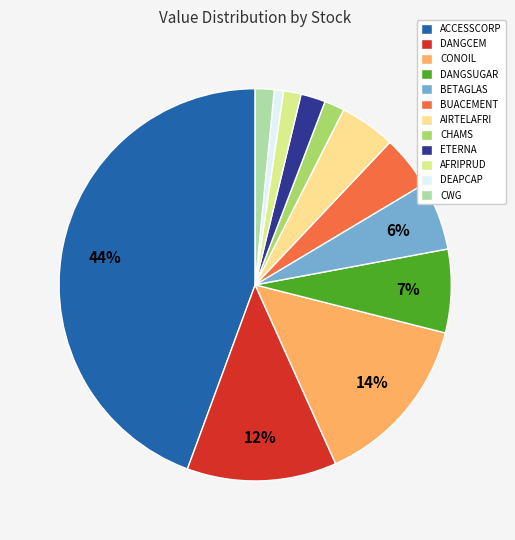

Between ACCESSCORP and CWG, which is larger?

ACCESSCORP